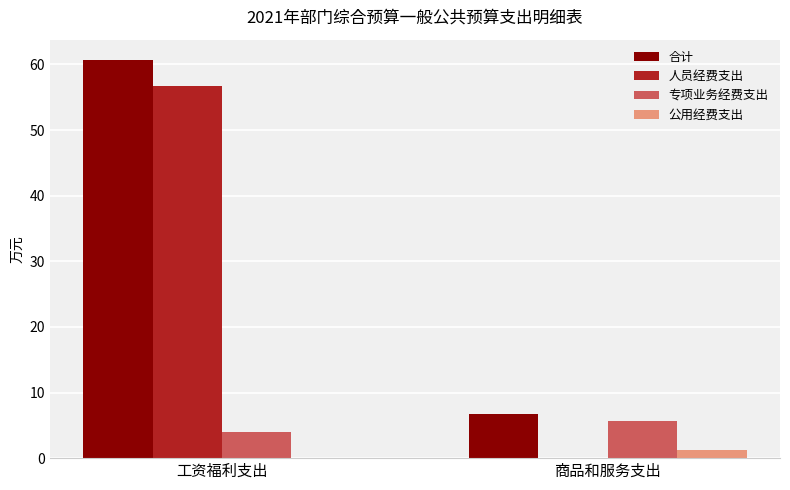

How many series are shown in this chart?

4